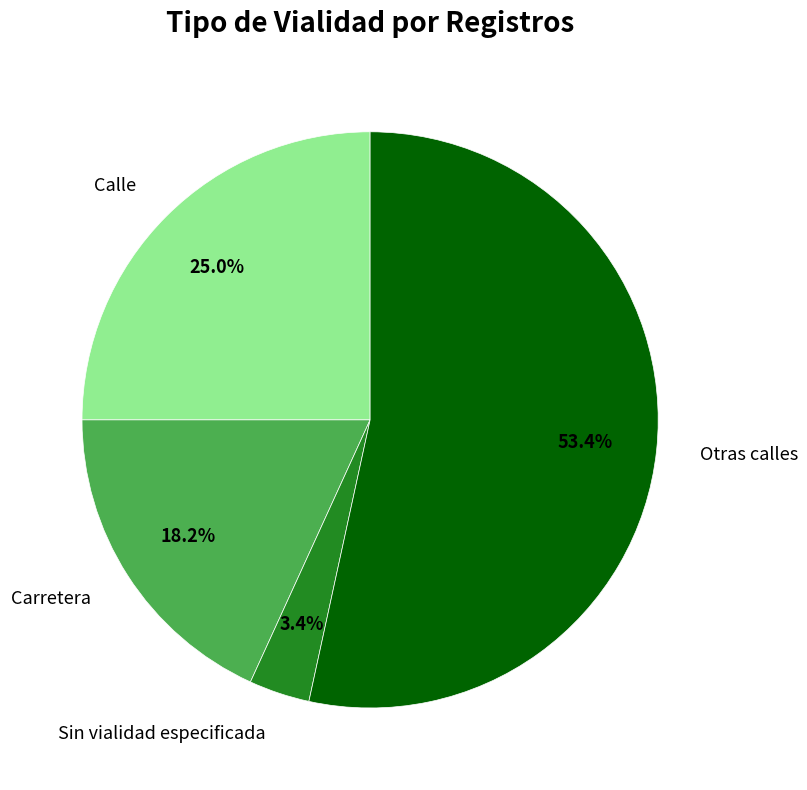

Do Sin vialidad especificada and Calle together represent more than half of the pie?

No